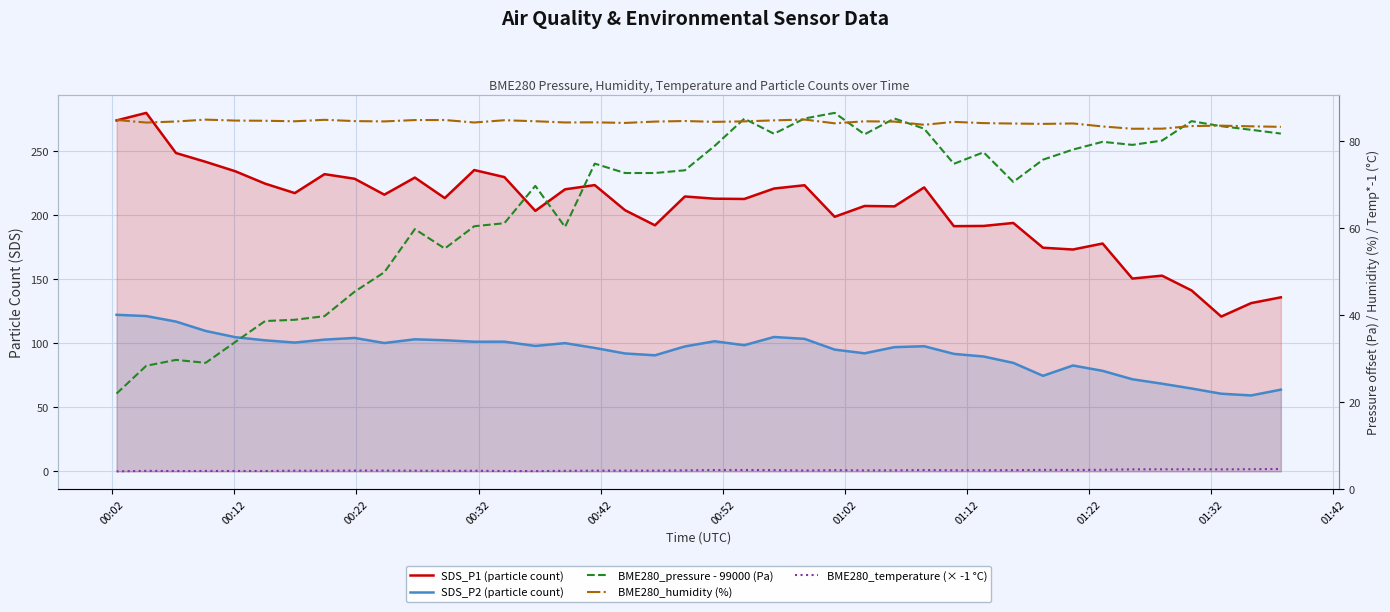

What is the difference between the maximum and second lowest values in the BME280_humidity (%) series?

2.1